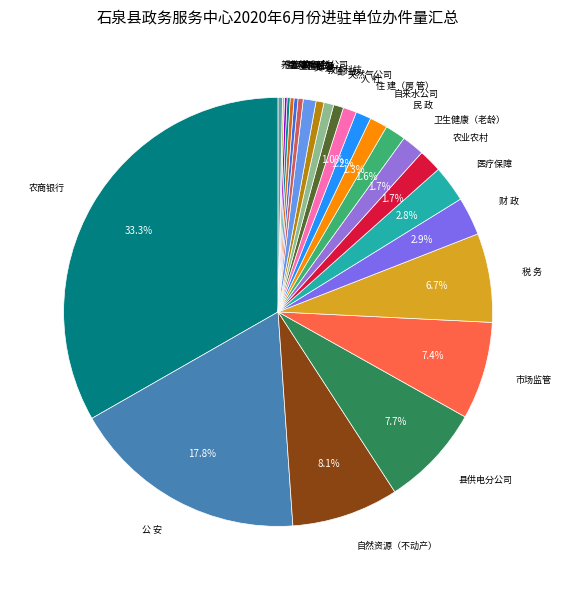

Which category has the biggest portion of the pie?

农商银行